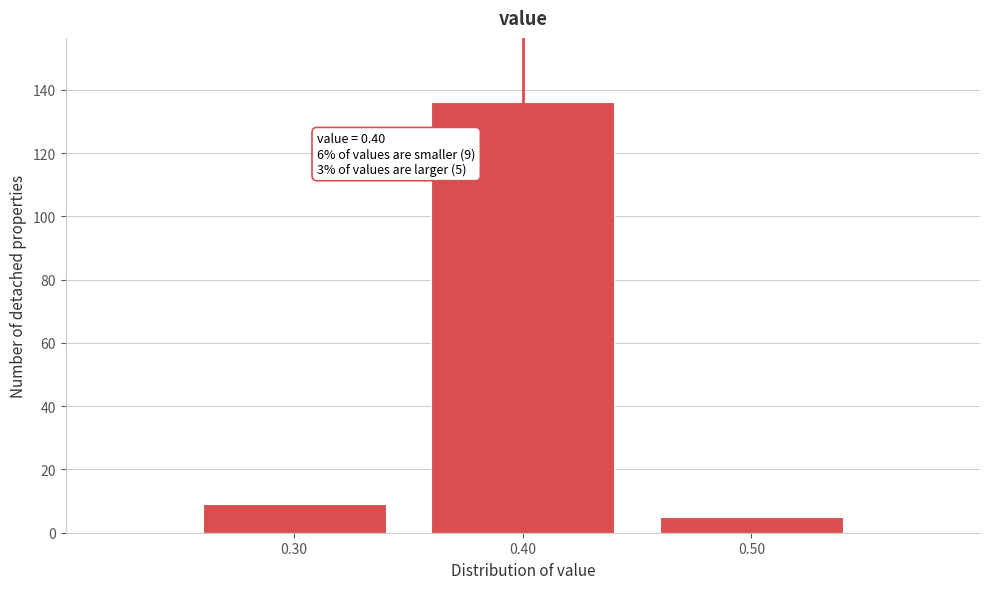

Which range on the x-axis has the tallest bar?

0.35 to 0.45